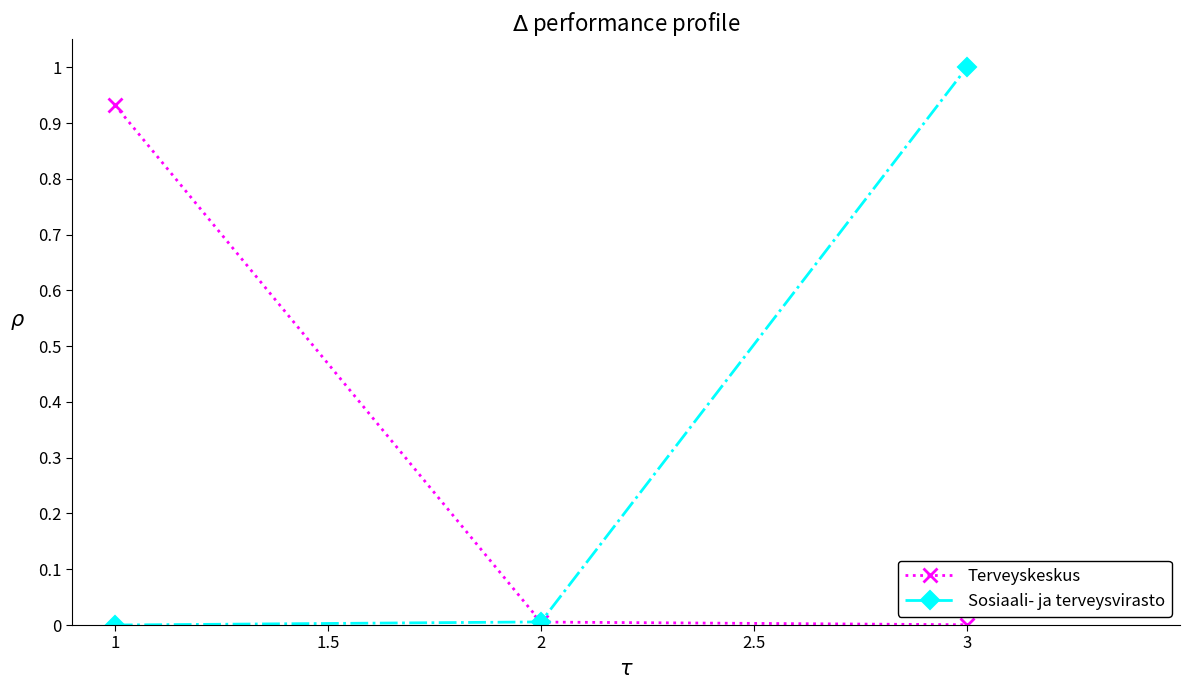

How many lines are shown in the chart?

2